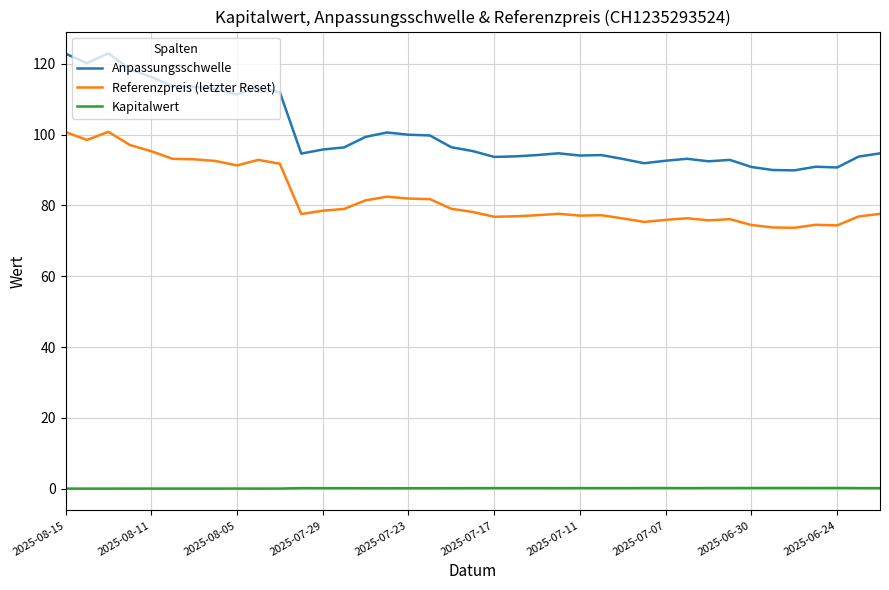

What is the difference between the maximum and minimum values in the Referenzpreis (letzter Reset) series?

27.1